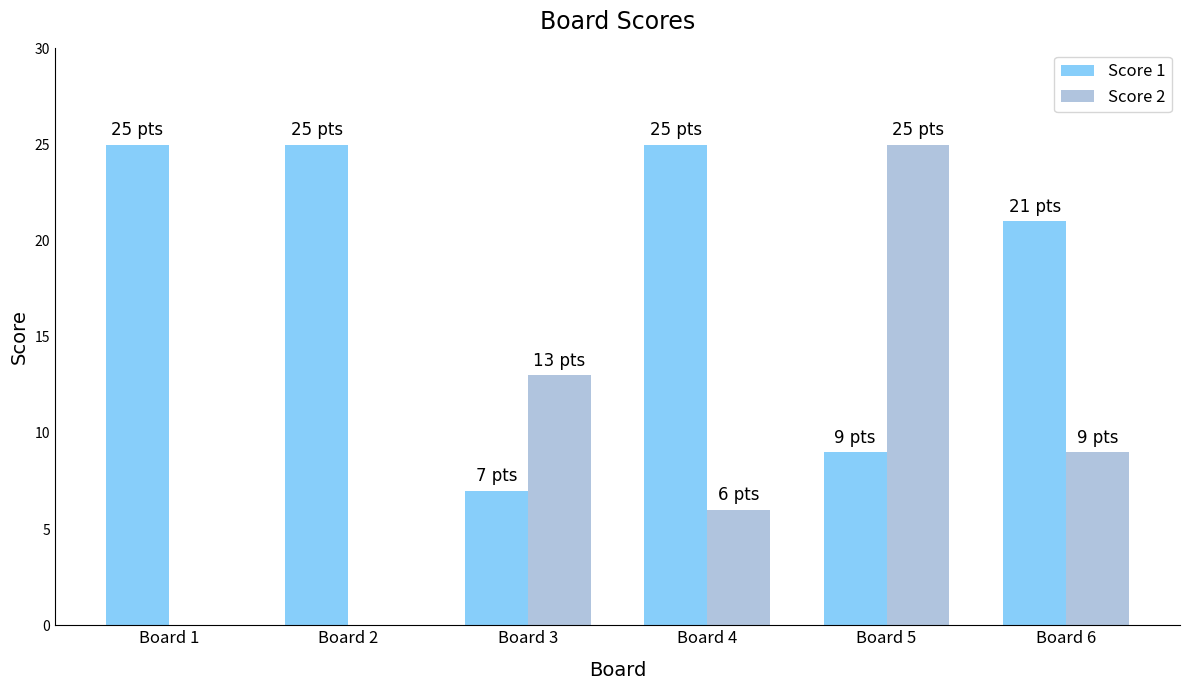

Which series changed the most between Board 3 and Board 6?

Score 1